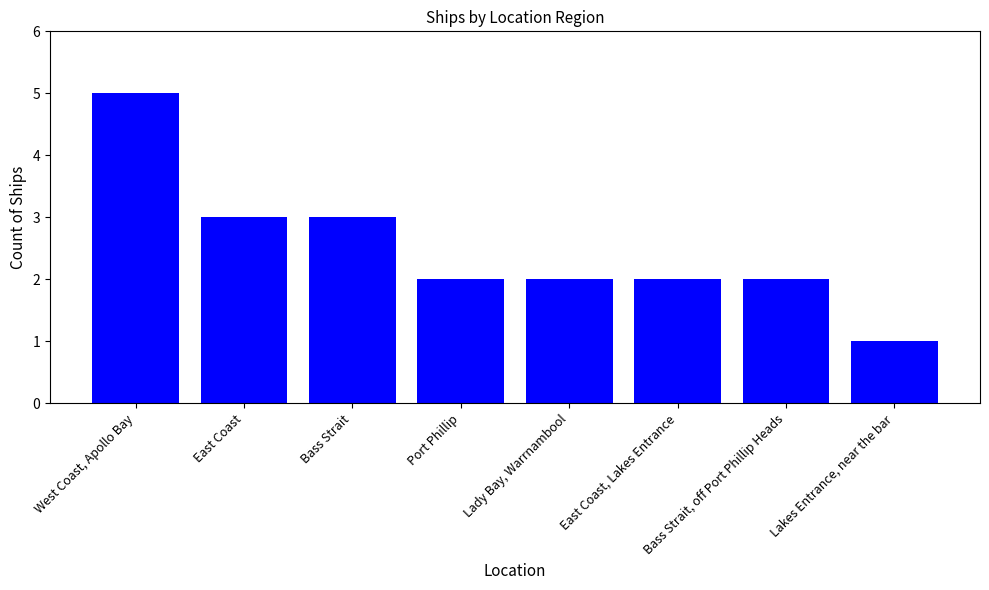

What is the sum of the values at Bass Strait and West Coast, Apollo Bay?

8